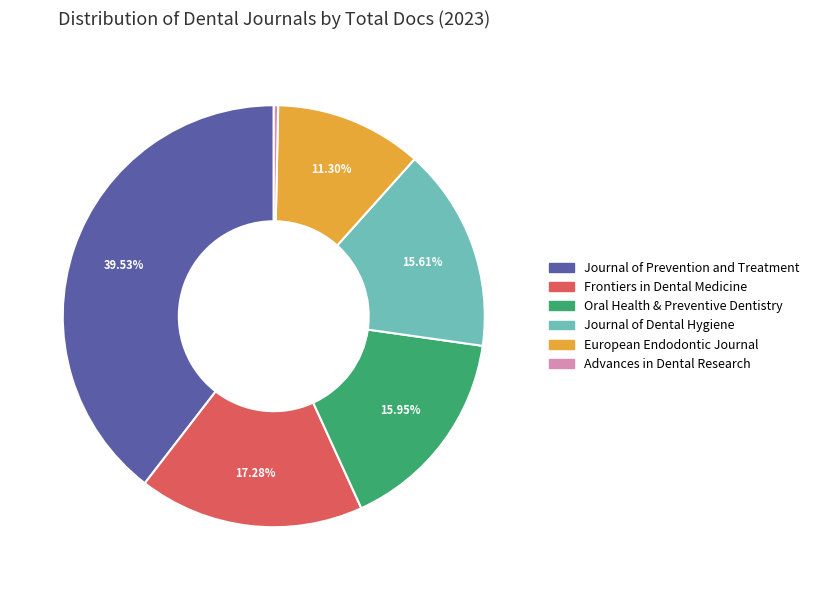

Which has a higher value, Journal of Prevention and Treatment or Oral Health & Preventive Dentistry?

Journal of Prevention and Treatment